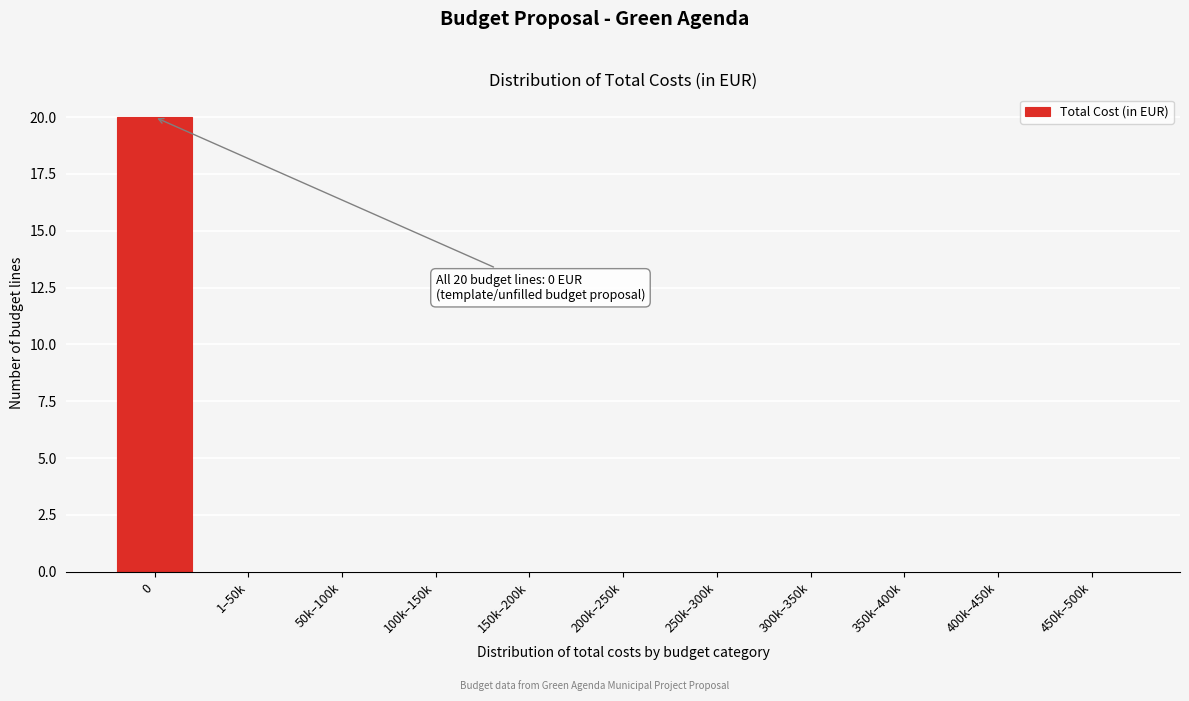

Reading left to right, transcribe all the data shown in this chart.

0=20	1–50k=0	50k–100k=0	100k–150k=0	150k–200k=0	200k–250k=0	250k–300k=0	300k–350k=0	350k–400k=0	400k–450k=0	450k–500k=0